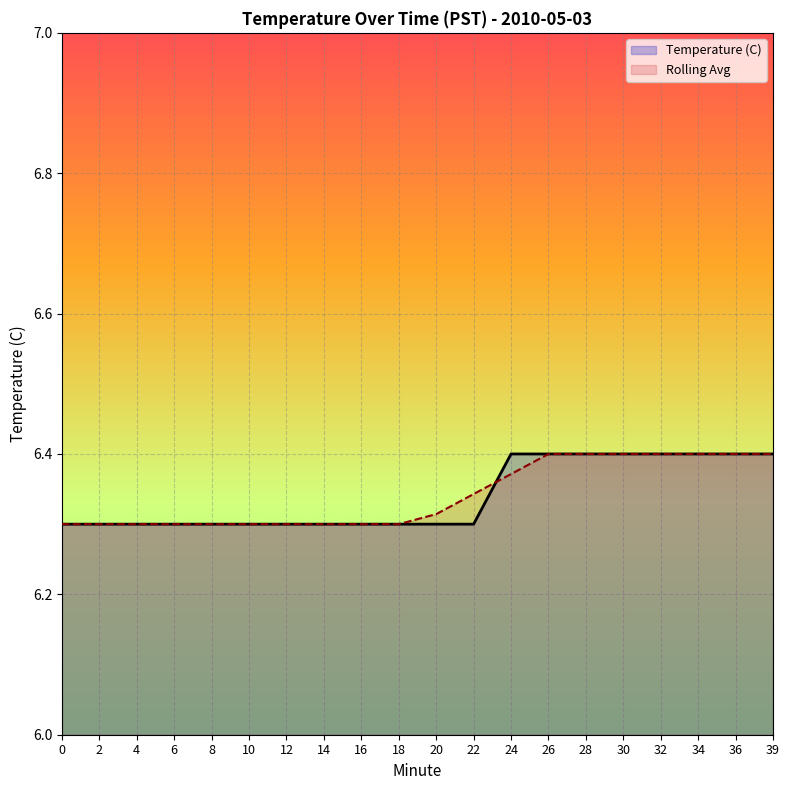

Reading left to right, list all the values displayed in this chart.

Temperature (C): 6.3	6.3	6.3	6.3	6.3	6.3	6.3	6.3	6.3	6.3	6.3	6.3	6.4	6.4	6.4	6.4	6.4	6.4	6.4	6.4
Rolling Avg: 6.3	6.3	6.3	6.3	6.3	6.3	6.3	6.3	6.3	6.3	6.3	6.3	6.4	6.4	6.4	6.4	6.4	6.4	6.4	6.4